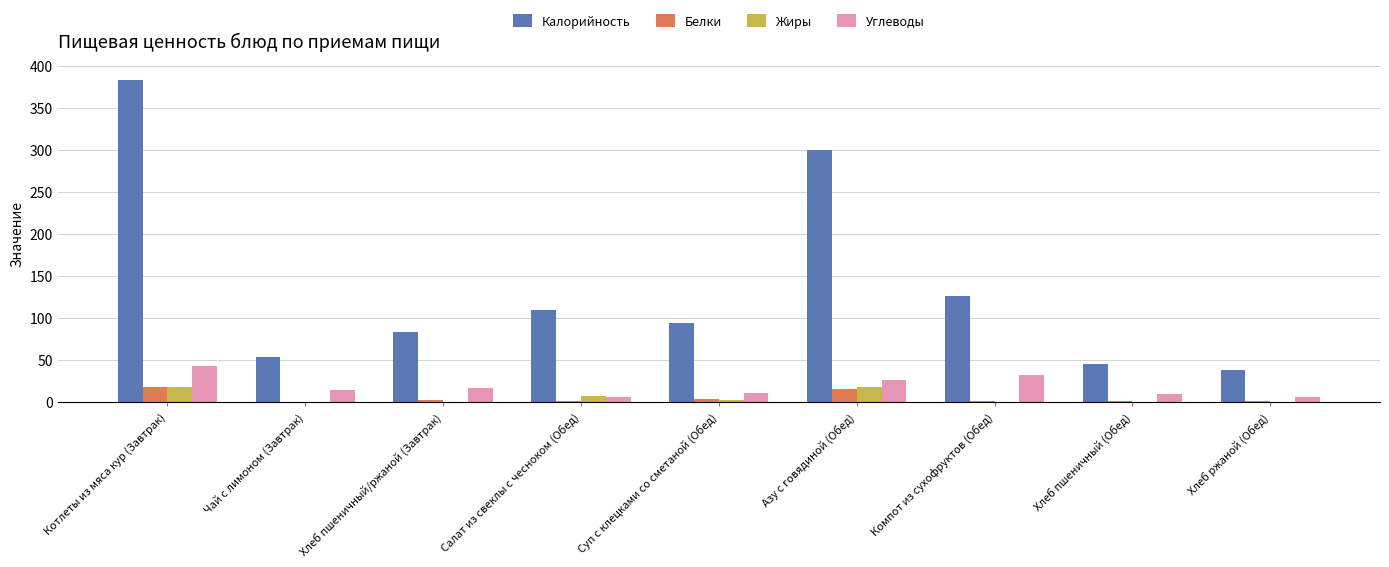

How many data points in Жиры are above 0?

6